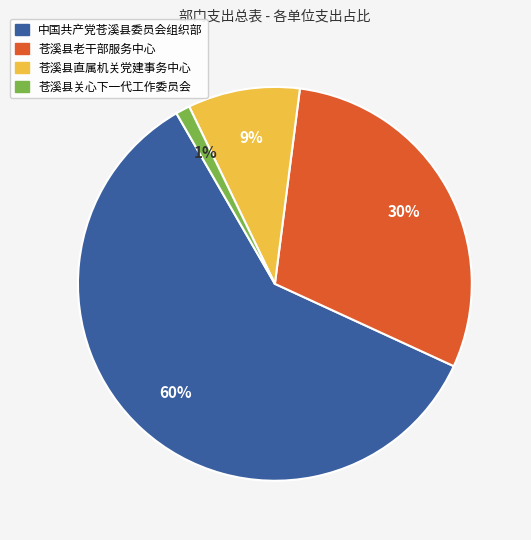

Do 中国共产党苍溪县委员会组织部 and 苍溪县老干部服务中心 together represent more than half of the pie?

Yes